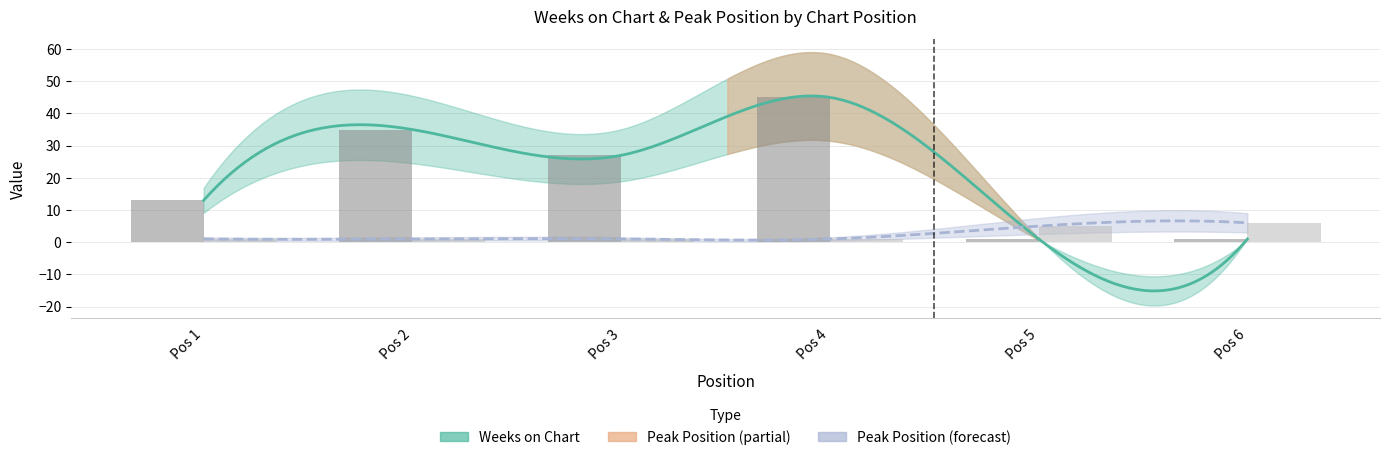

What is the value of the Peak Position bar at the 3rd from the left?

1